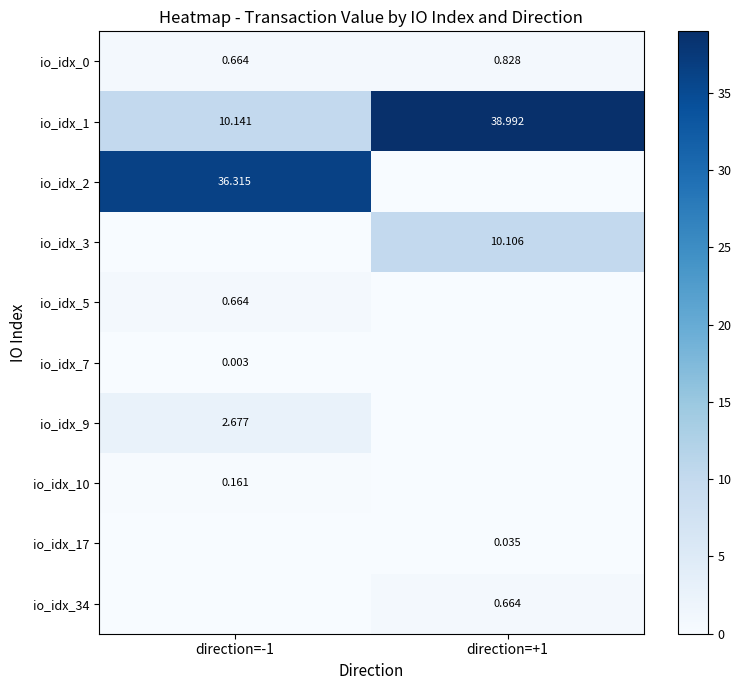

What is the sum of the io_idx_3 values at direction=+1 and direction=-1?

10.1